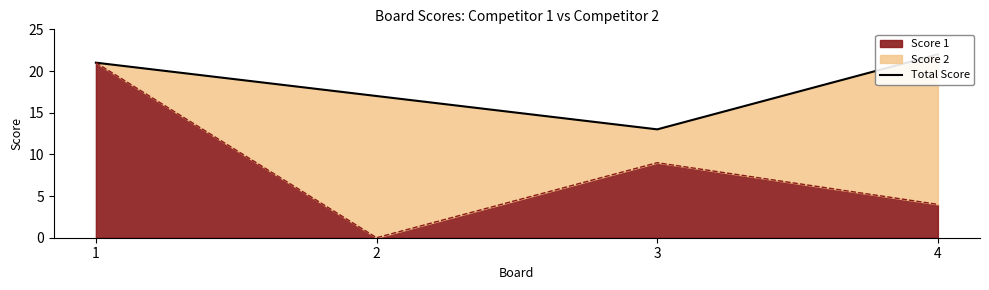

The Score 1 series shows 21 at 1. True or false?

True